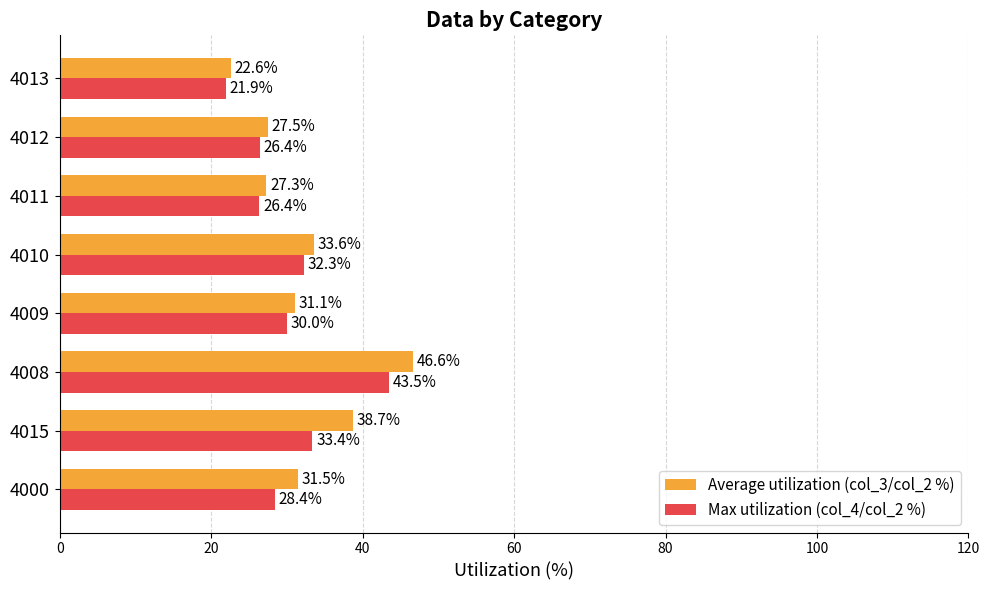

Where is Max utilization (col_4/col_2 %) nearest to the value 32?

4010